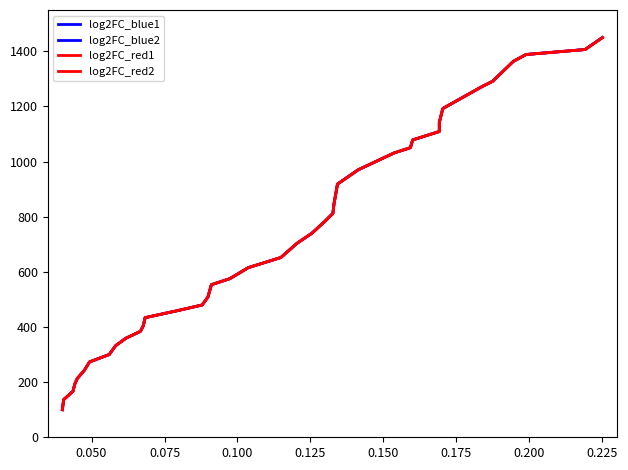

At which category is the sum across all series the highest?

0.225